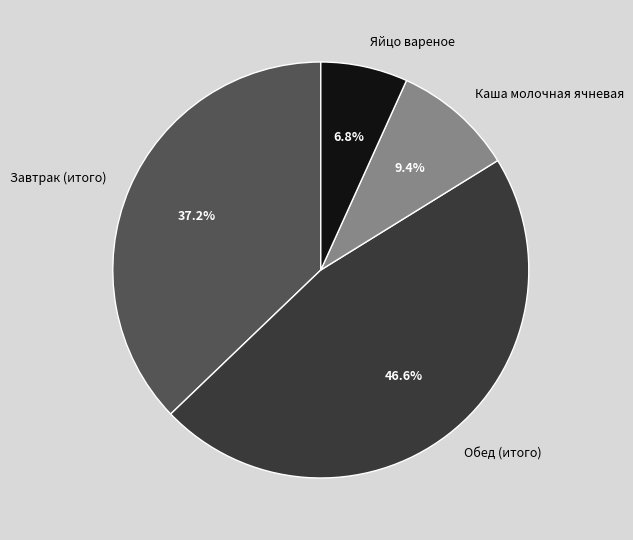

Do Обед (итого) and Каша молочная ячневая together represent more than half of the pie?

Yes